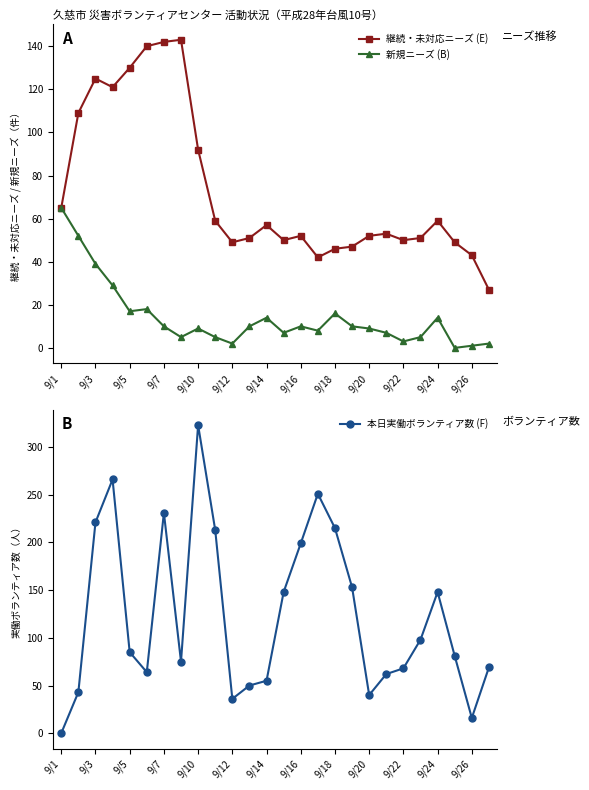

At which category does 継続・未対応ニーズ (E) reach its first local peak?

9/3